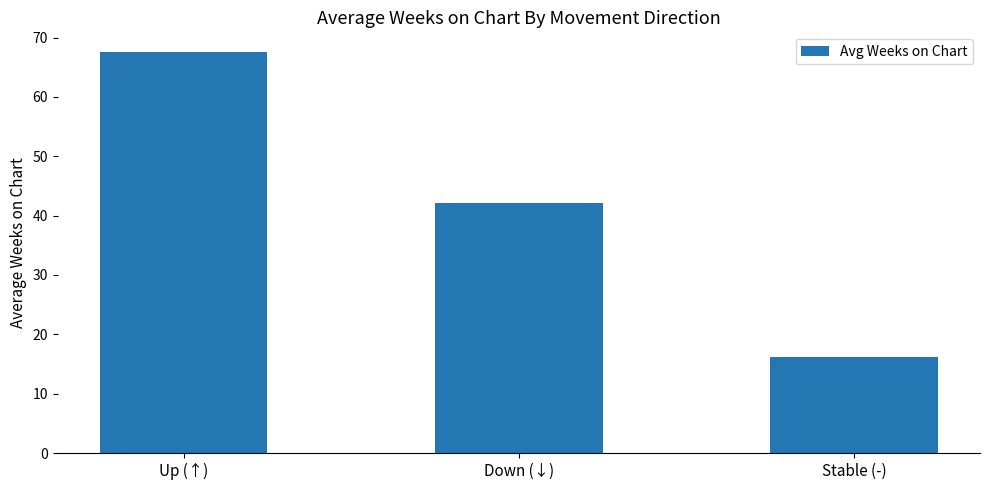

List the labels in order of value, largest first.

Up (↑), Down (↓), Stable (-)